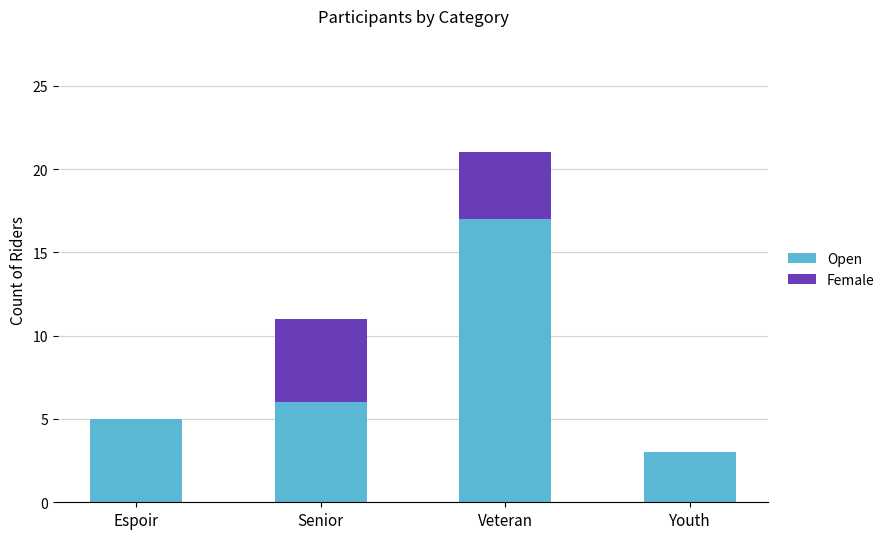

Are the bars horizontal?

No